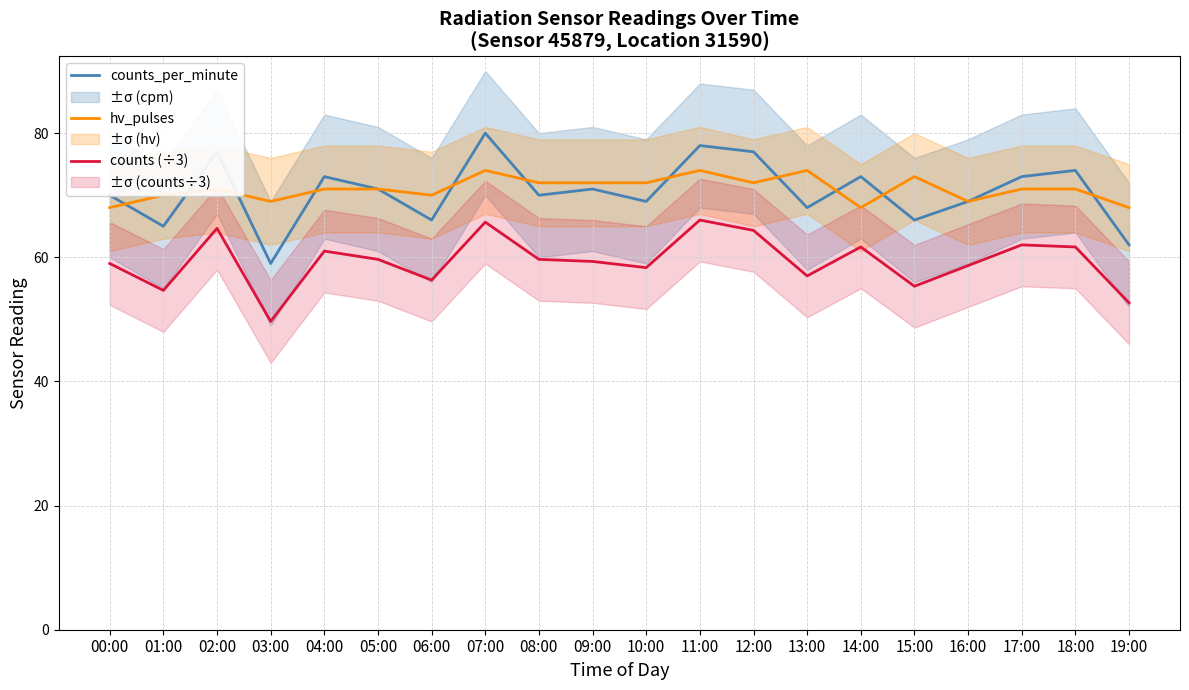

Reading right to left, extract all data points from this chart.

counts_per_minute: 19:00=62.0	18:00=74.0	17:00=73.0	16:00=69.0	15:00=66.0	14:00=73.0	13:00=68.0	12:00=77.0	11:00=78.0	10:00=69.0	09:00=71.0	08:00=70.0	07:00=80.0	06:00=66.0	05:00=71.0	04:00=73.0	03:00=59.0	02:00=77.0	01:00=65.0	00:00=70.0
hv_pulses: 19:00=68.0	18:00=71.0	17:00=71.0	16:00=69.0	15:00=73.0	14:00=68.0	13:00=74.0	12:00=72.0	11:00=74.0	10:00=72.0	09:00=72.0	08:00=72.0	07:00=74.0	06:00=70.0	05:00=71.0	04:00=71.0	03:00=69.0	02:00=71.0	01:00=70.0	00:00=68.0
counts (÷3): 19:00=52.7	18:00=61.7	17:00=62.0	16:00=58.7	15:00=55.3	14:00=61.7	13:00=57.0	12:00=64.3	11:00=66.0	10:00=58.3	09:00=59.3	08:00=59.7	07:00=65.7	06:00=56.3	05:00=59.7	04:00=61.0	03:00=49.7	02:00=64.7	01:00=54.7	00:00=59.0